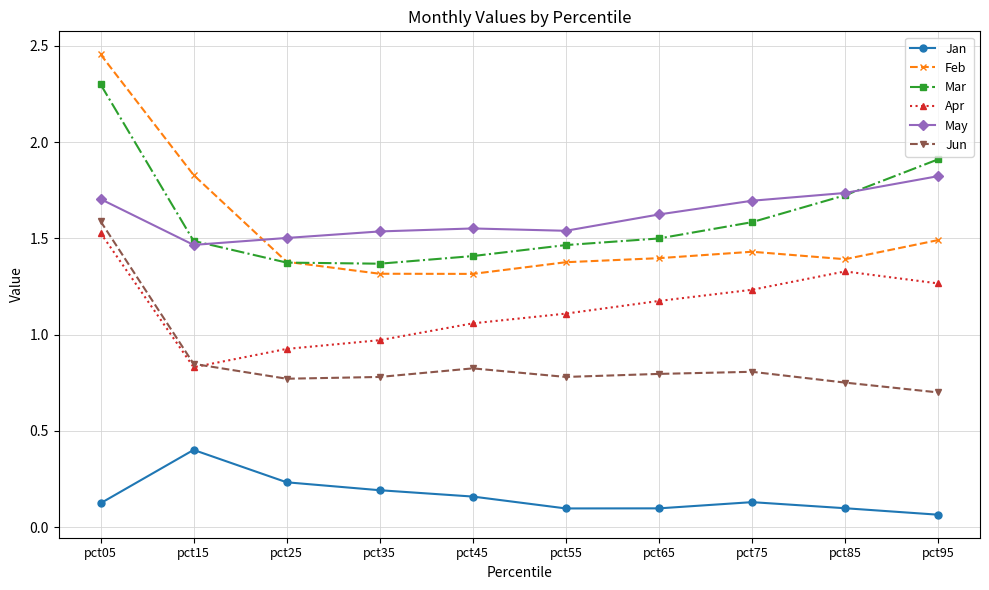

What is the highest value of the Mar series?

2.3